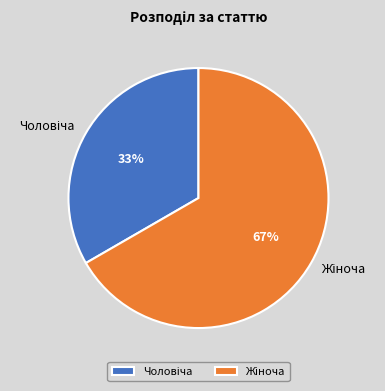

To the nearest percent, what is the average slice percentage?

50%